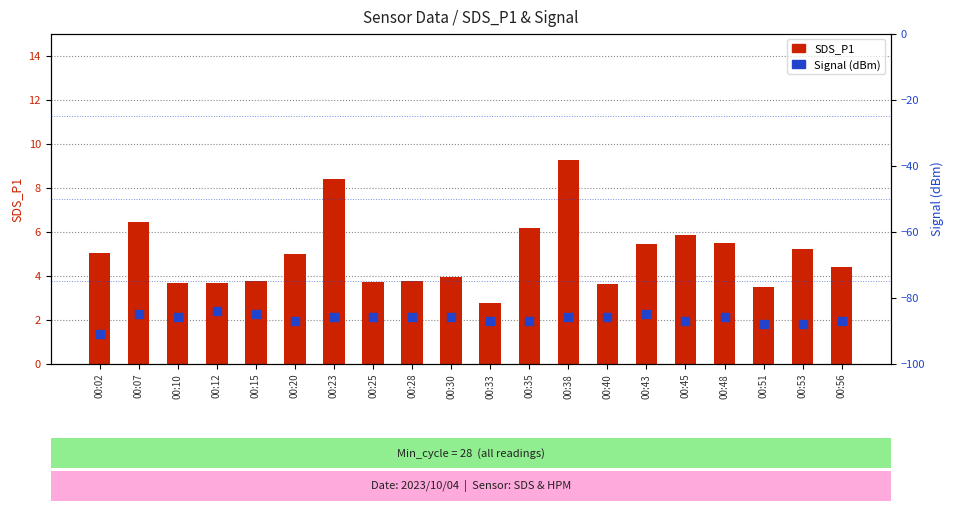

At how many categories does at least one series exceed 4?

11